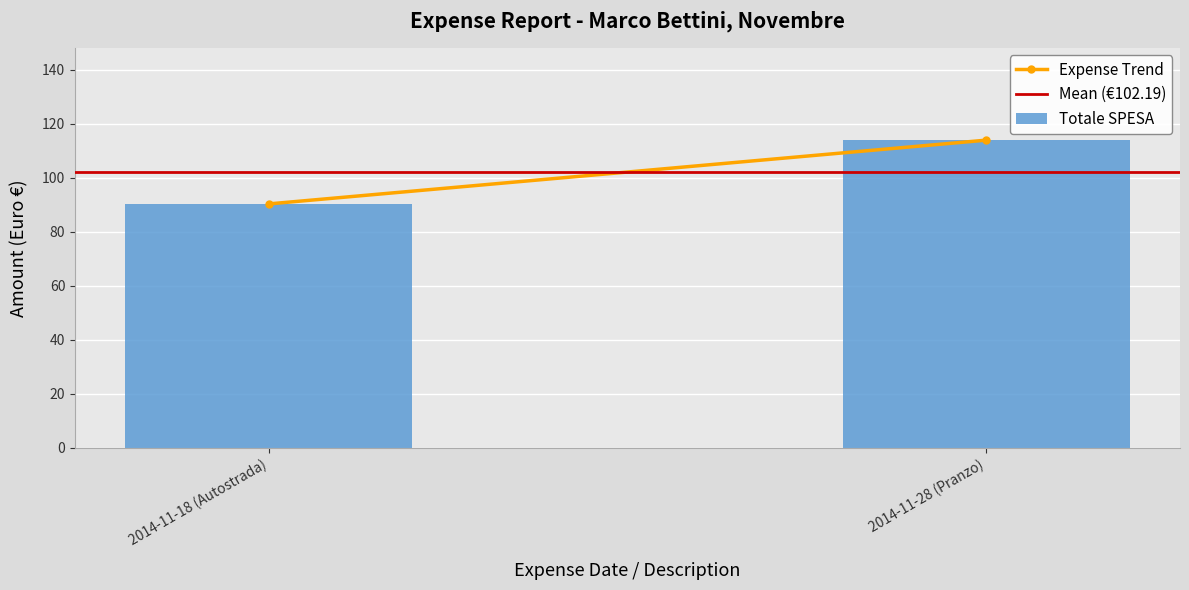

The chart shows a value of 90.4 at 2014-11-18 (Autostrada). True or false?

True